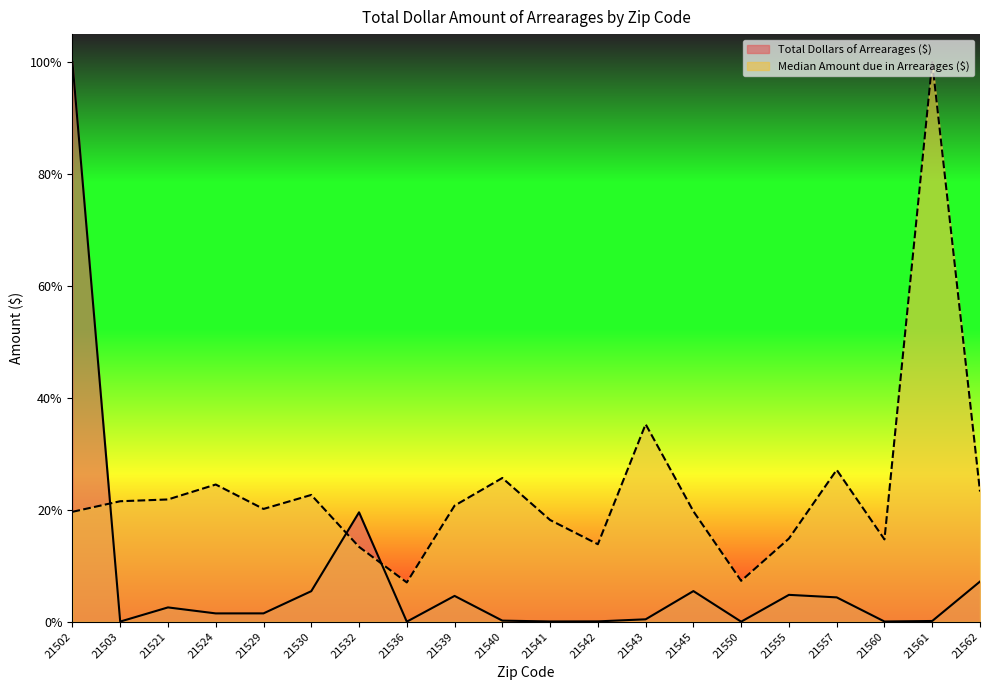

What is the difference between the Median Amount due in Arrearages ($) values at 21542 and 21530?

0.1